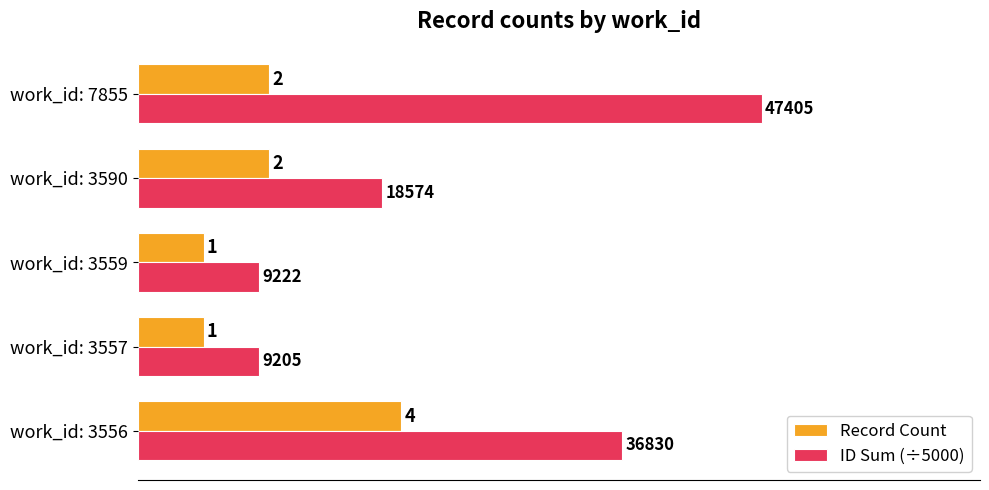

What is the maximum value shown in the chart?

9.5